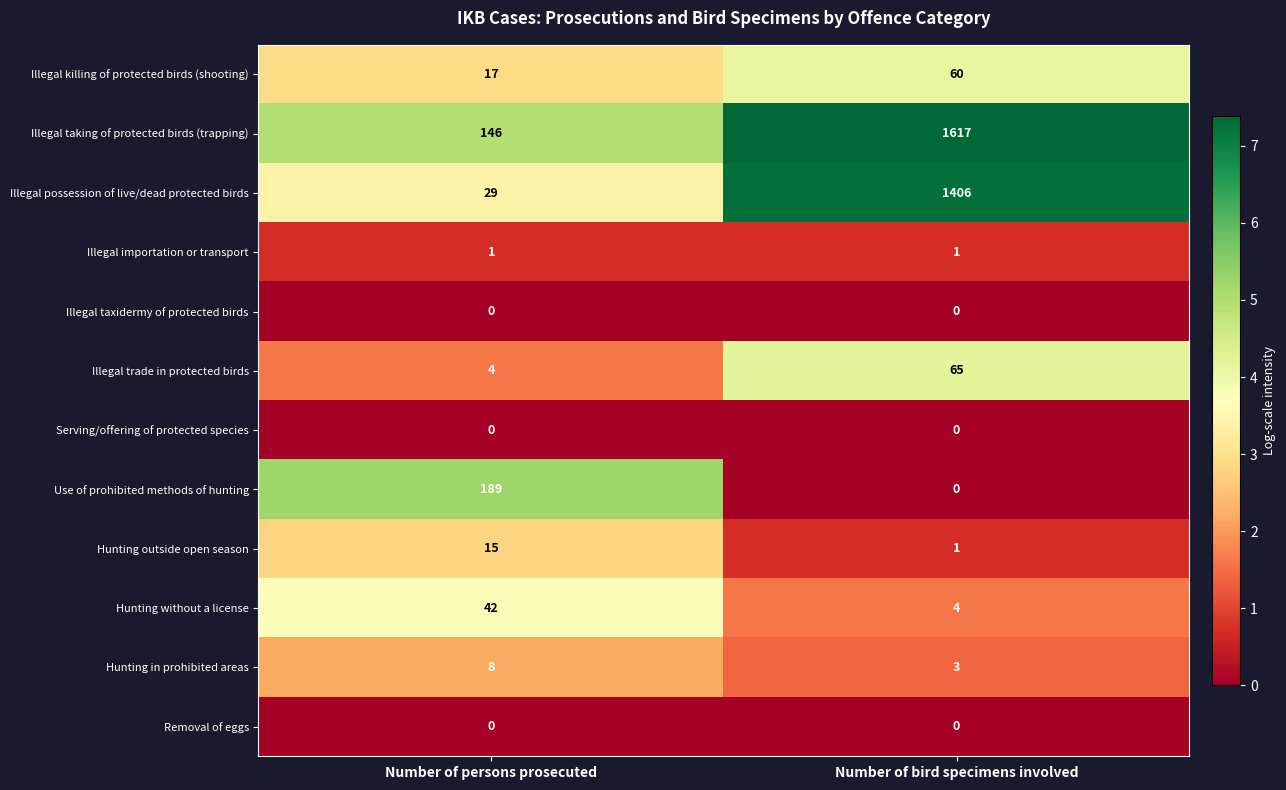

At which category does the chart reach its peak across all series?

Number of bird specimens involved